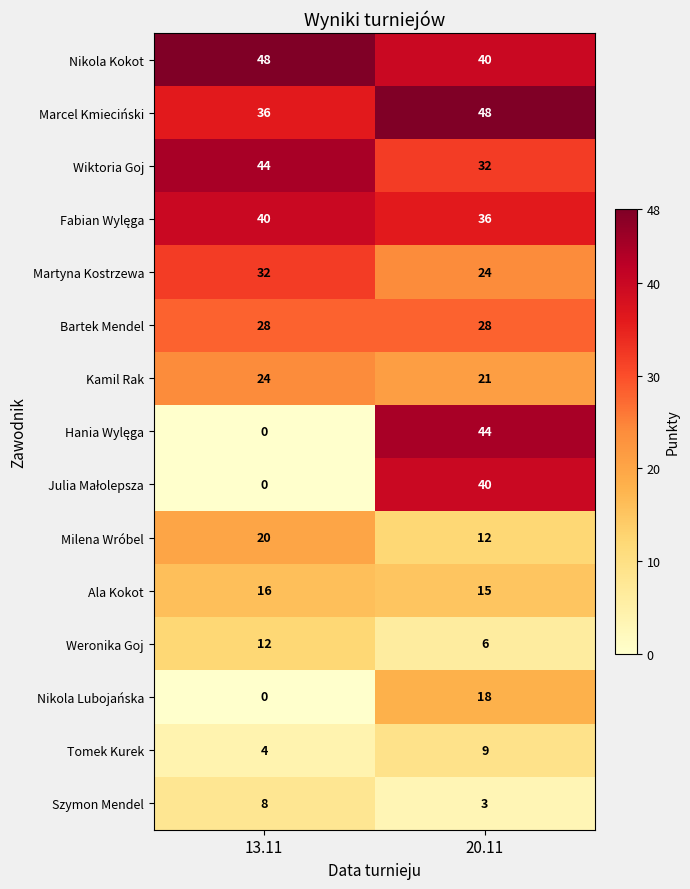

At which category is the sum across all series the highest?

20.11